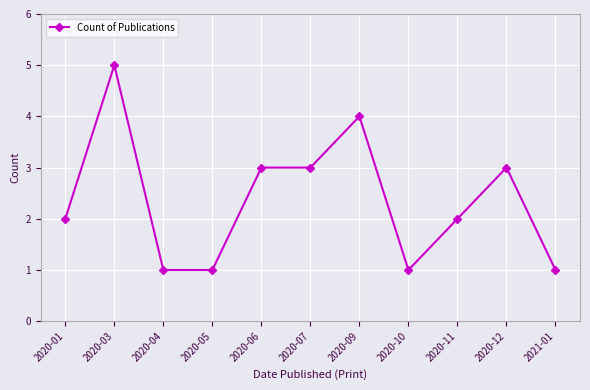

Count the number of categories in the chart.

11